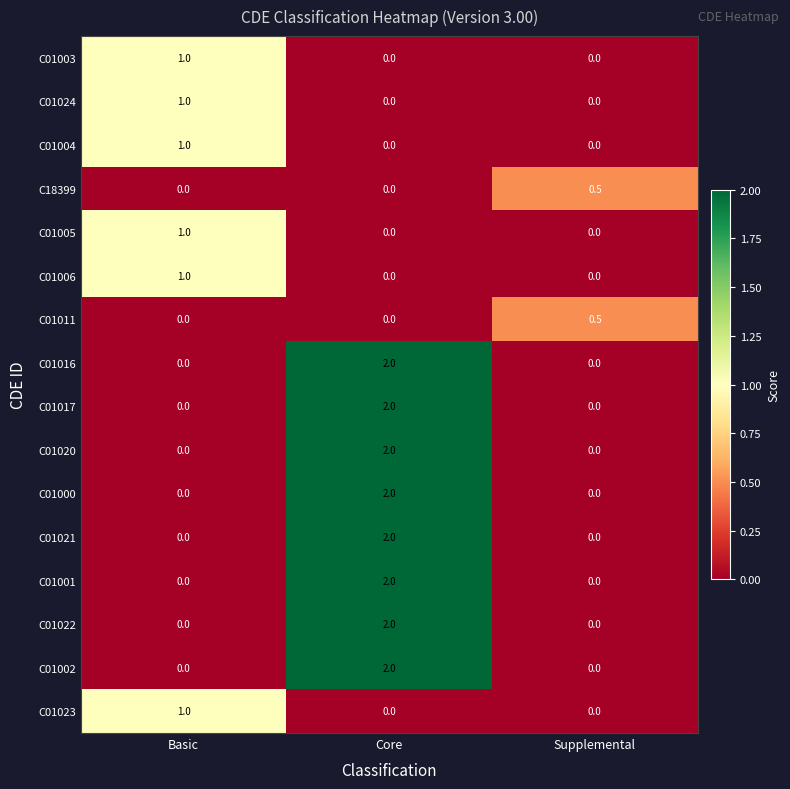

What is the greatest value displayed?

2.0